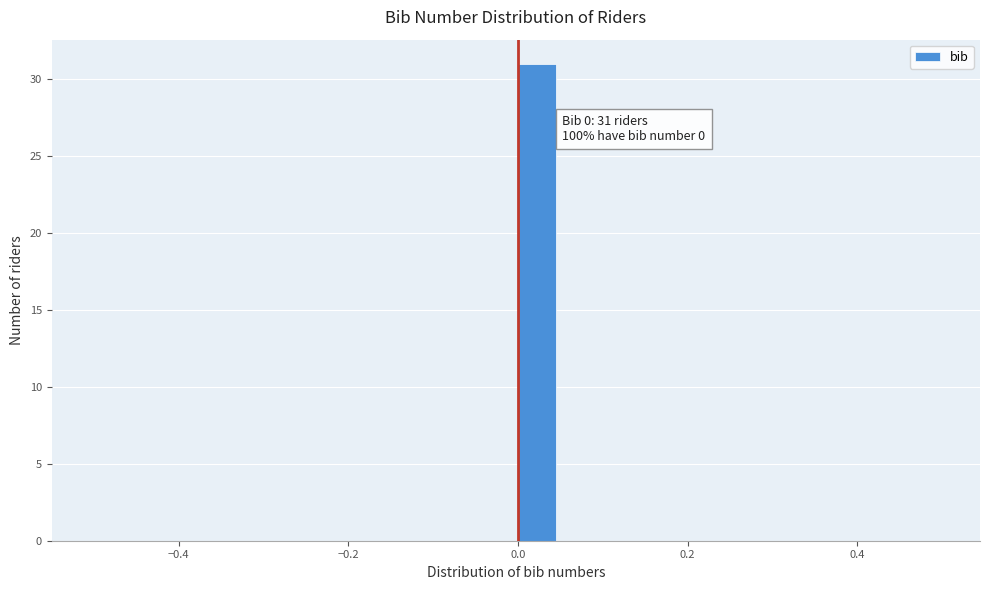

Read against the x-axis, roughly where is the centre of the tallest bar?

0.02